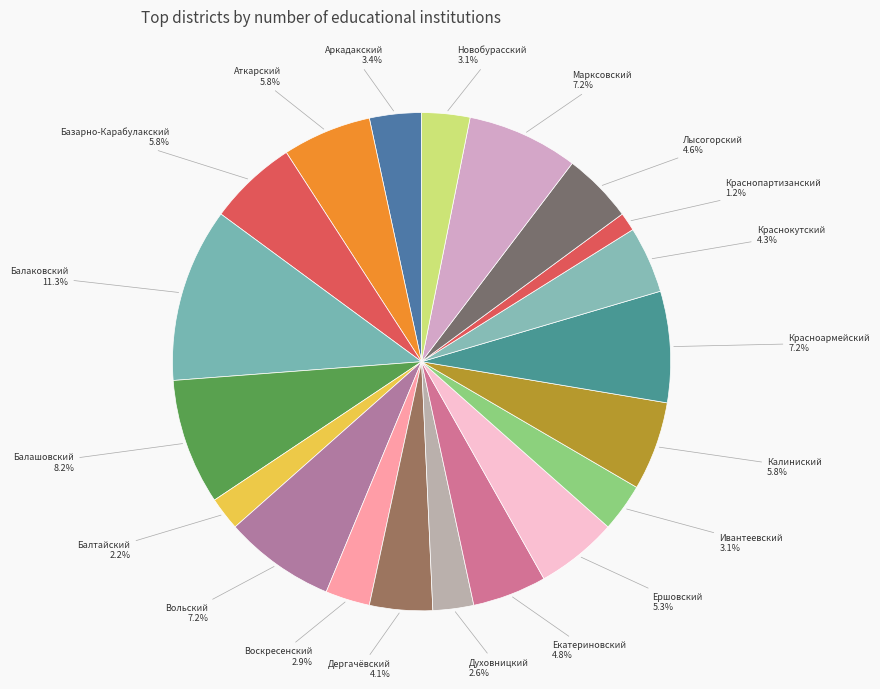

Does Духовницкий account for over 50% of the chart?

No